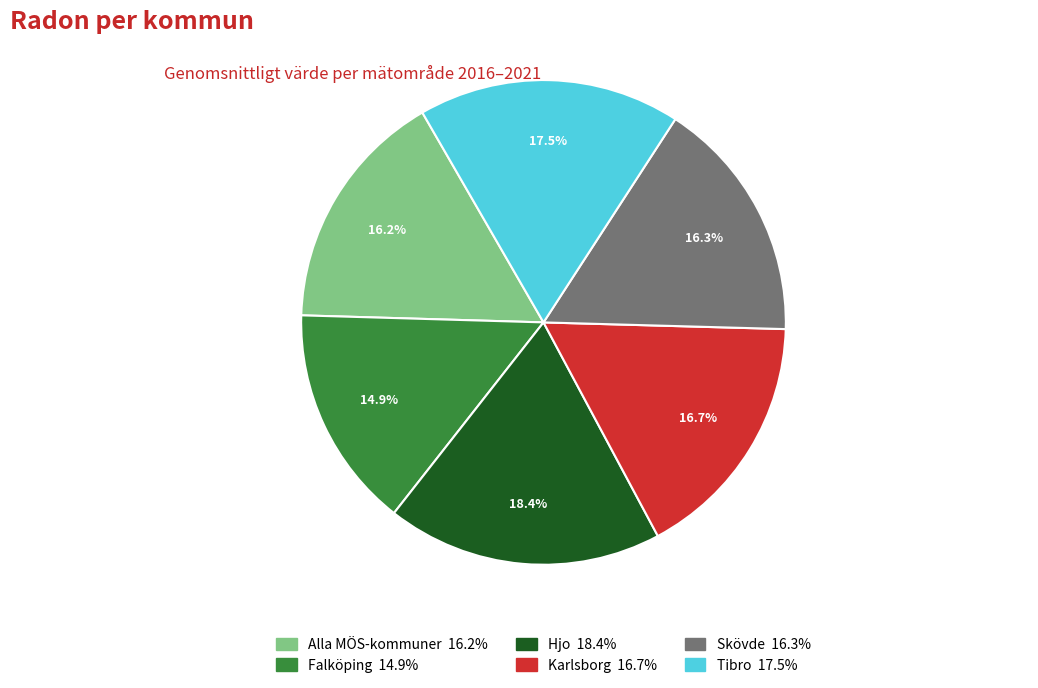

To the nearest percent, what is the difference between the largest and smallest slice percentages?

4%